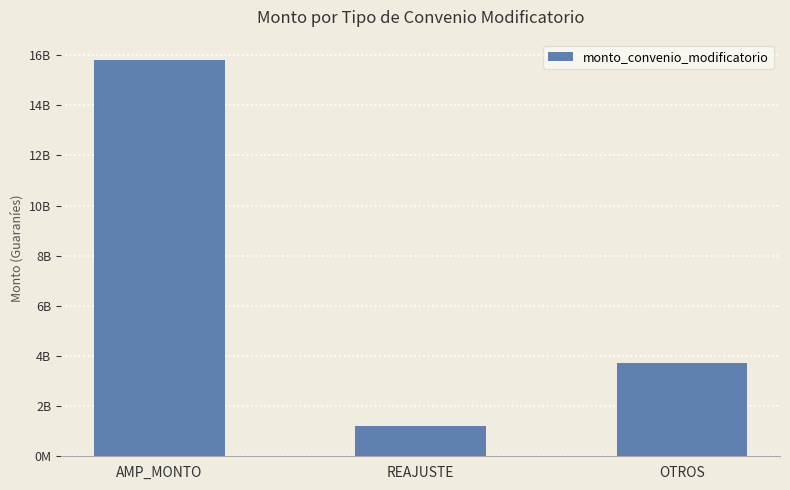

Which category has the highest value across all series?

AMP_MONTO